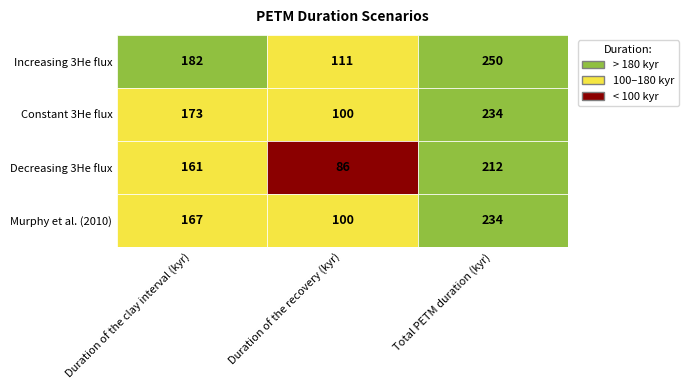

Reading left to right, list all the values displayed in this chart.

Increasing 3He flux: Duration of the clay interval (kyr)=182	Duration of the recovery (kyr)=111	Total PETM duration (kyr)=250
Constant 3He flux: Duration of the clay interval (kyr)=173	Duration of the recovery (kyr)=100	Total PETM duration (kyr)=234
Decreasing 3He flux: Duration of the clay interval (kyr)=161	Duration of the recovery (kyr)=86	Total PETM duration (kyr)=212
Murphy et al. (2010): Duration of the clay interval (kyr)=167	Duration of the recovery (kyr)=100	Total PETM duration (kyr)=234